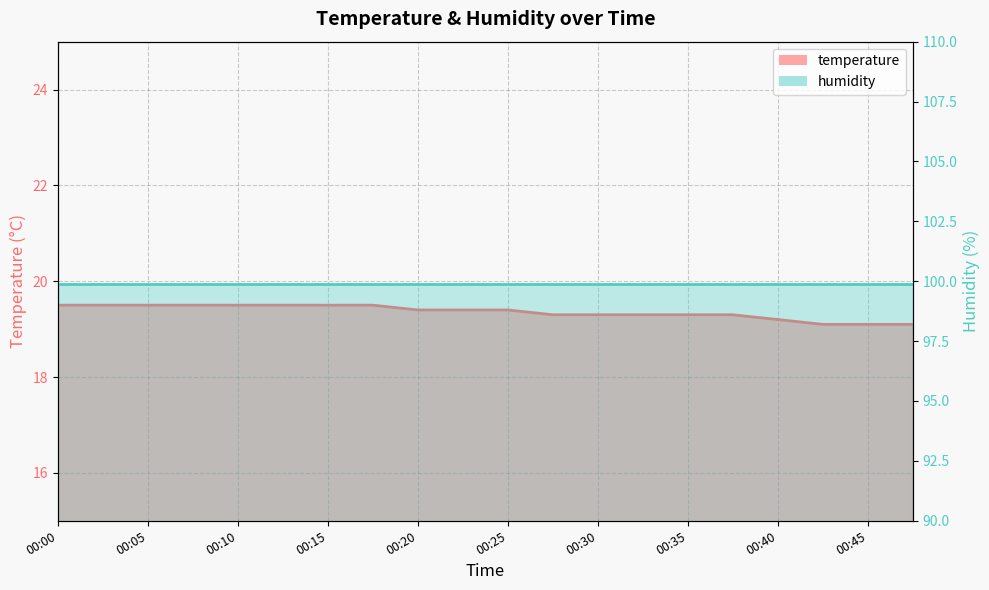

Is it true that the value at 00:30 is 8.0?

False